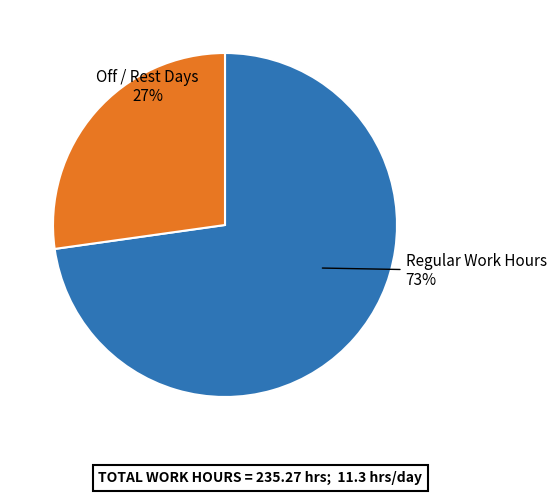

Does any single category account for the majority?

Yes